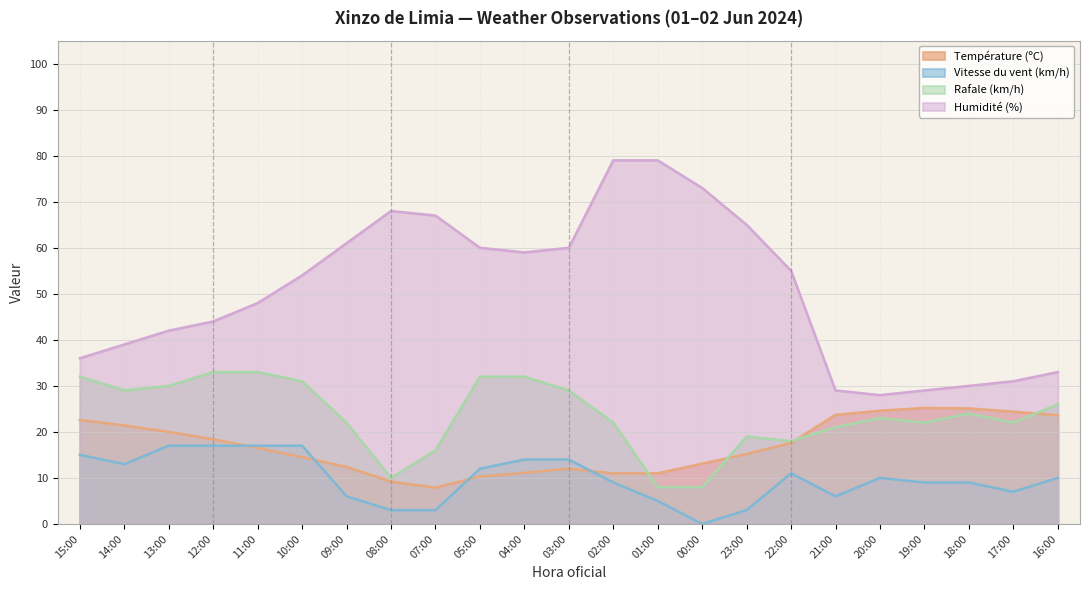

Does the chart have visible grid lines?

Yes